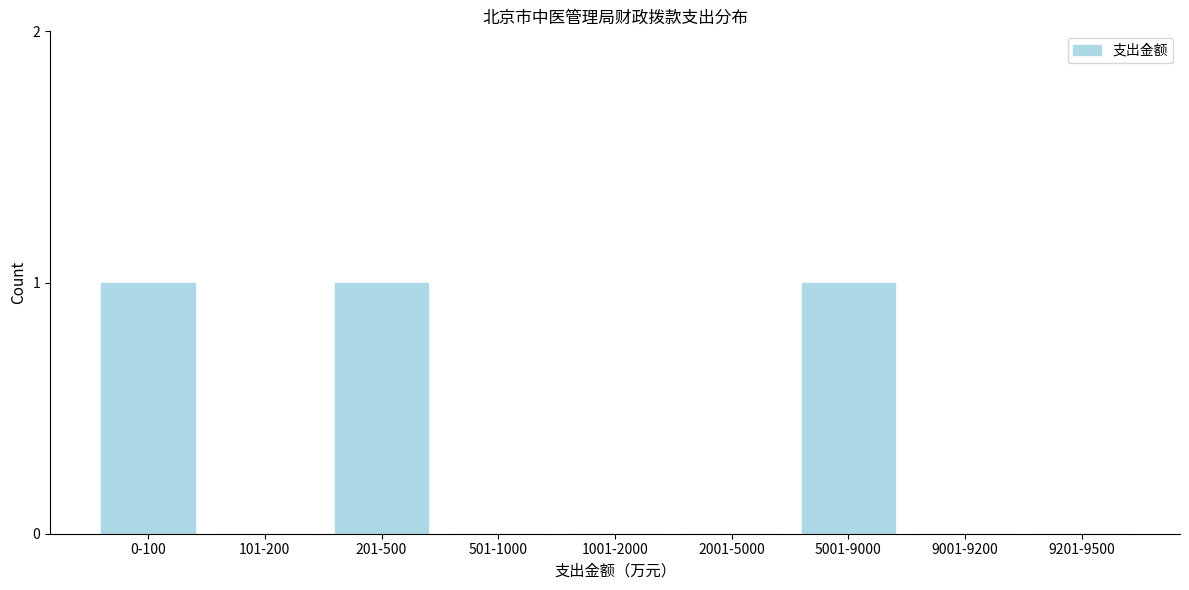

Reading left to right, what are all the values shown in this chart?

0-100=1	101-200=0	201-500=1	501-1000=0	1001-2000=0	2001-5000=0	5001-9000=1	9001-9200=0	9201-9500=0